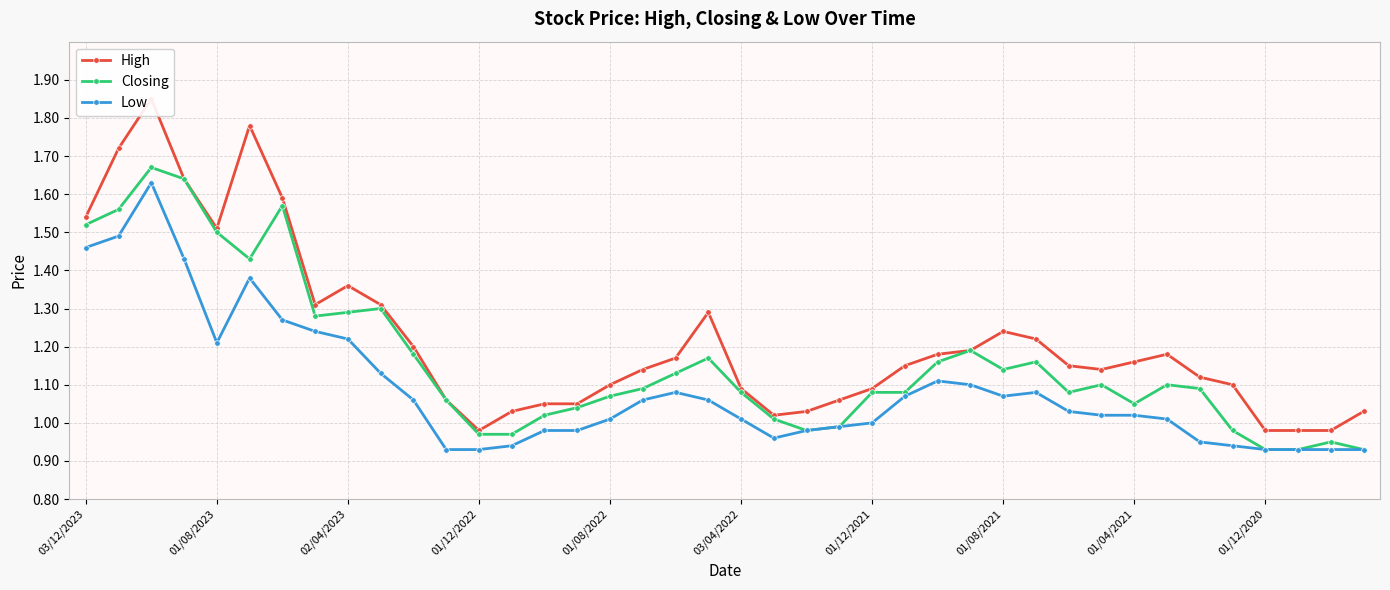

Rank the series by their average value, from highest to lowest.

High, Closing, Low